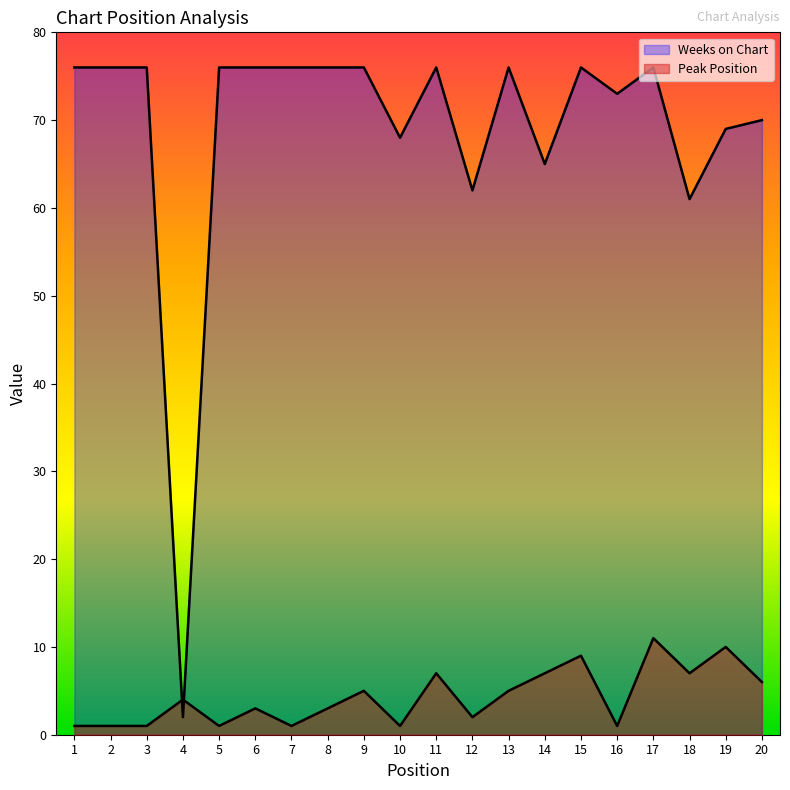

Reading left to right, what are all the values shown in this chart?

Peak Position: 1=1	2=1	3=1	4=4	5=1	6=3	7=1	8=3	9=5	10=1	11=7	12=2	13=5	14=7	15=9	16=1	17=11	18=7	19=10	20=6
Weeks on Chart: 1=76	2=76	3=76	4=2	5=76	6=76	7=76	8=76	9=76	10=68	11=76	12=62	13=76	14=65	15=76	16=73	17=76	18=61	19=69	20=70